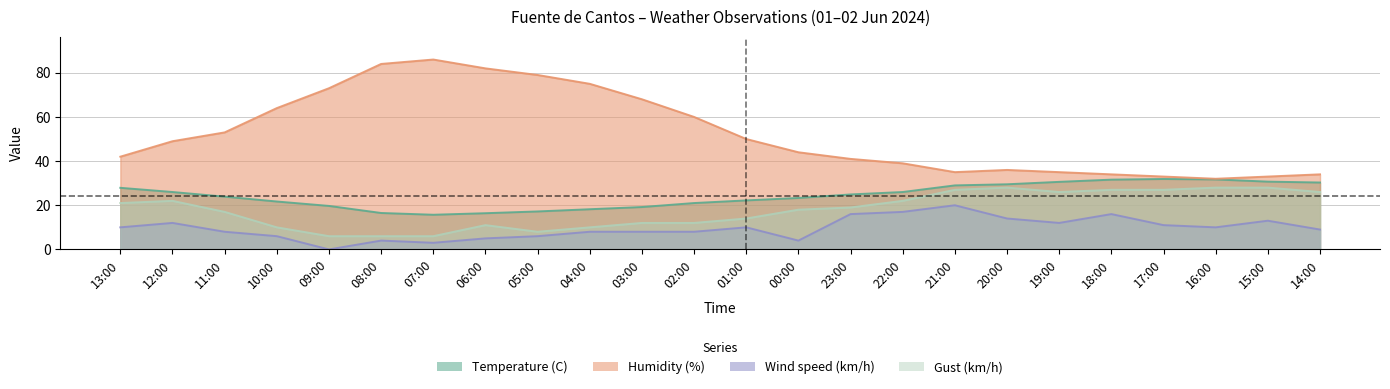

At which label does Gust (km/h) first exceed 19?

13:00